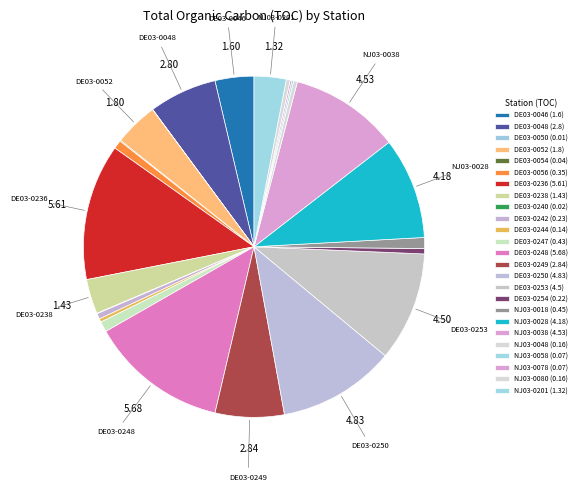

Which slice is the largest?

DE03-0248